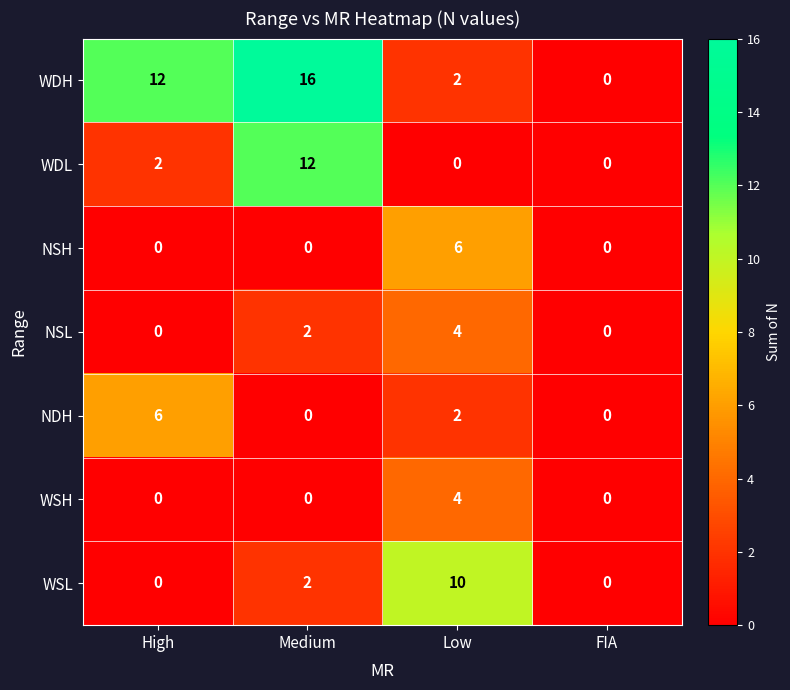

Reading right to left, what are all the values shown in this chart?

WDH: FIA=0	Low=2	Medium=16	High=12
WDL: FIA=0	Low=0	Medium=12	High=2
NSH: FIA=0	Low=6	Medium=0	High=0
NSL: FIA=0	Low=4	Medium=2	High=0
NDH: FIA=0	Low=2	Medium=0	High=6
WSH: FIA=0	Low=4	Medium=0	High=0
WSL: FIA=0	Low=10	Medium=2	High=0